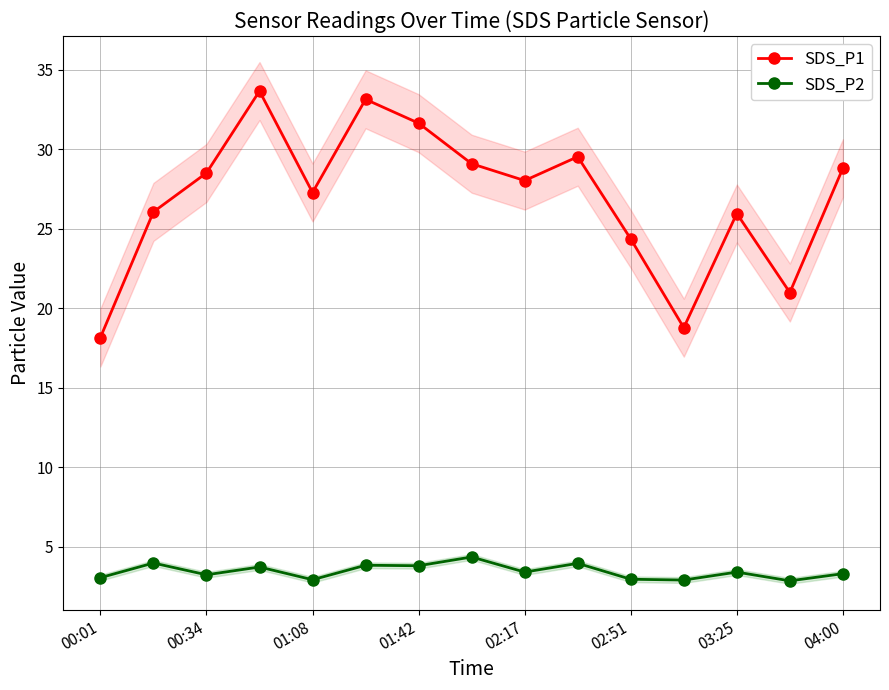

What is the difference between the maximum and minimum values in the SDS_P2 series?

1.5